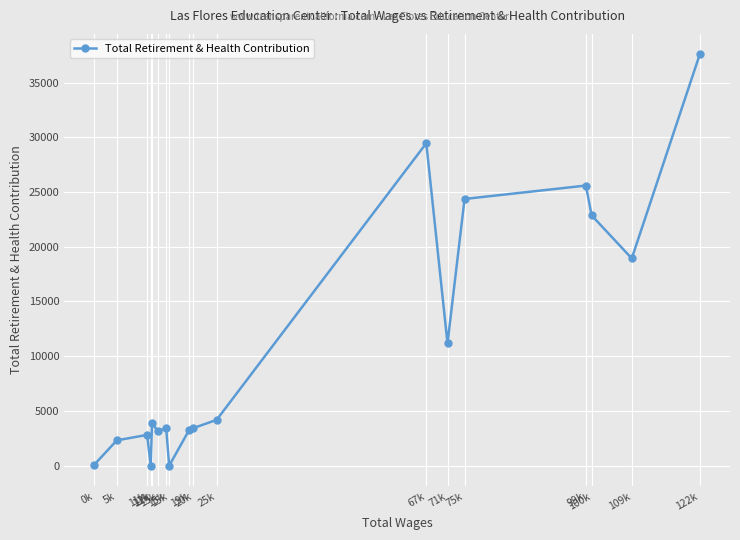

How many lines are shown in the chart?

1